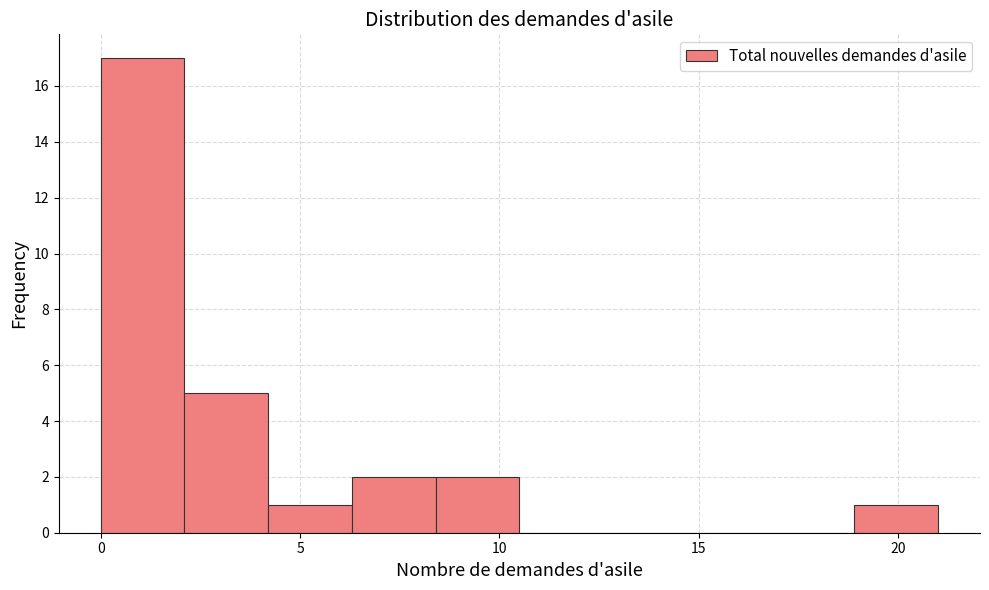

Reading left to right, transcribe this chart: for each bar, give the range it covers on the x-axis and its height. Neither the bar edges nor the heights are printed on the chart, so give them approximately, as read against the axes.

0.0 to 2.1: 17
2.1 to 4.2: 5
4.2 to 6.3: 1
6.3 to 8.4: 2
8.4 to 10.5: 2
10.5 to 12.6: 0
12.6 to 14.7: 0
14.7 to 16.8: 0
16.8 to 18.9: 0
18.9 to 21.0: 1